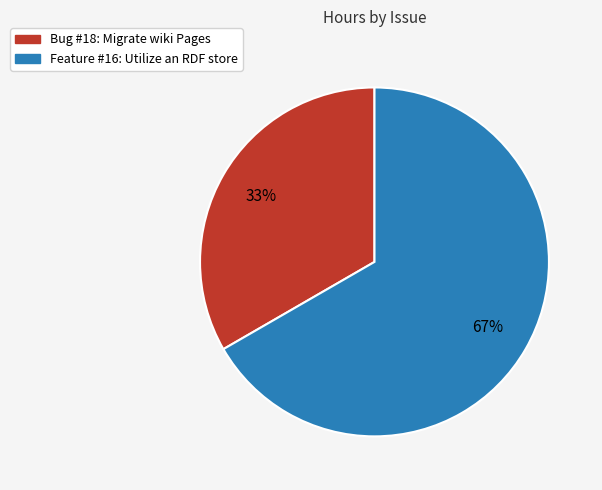

Approximately how many times larger is the value at Feature #16: Utilize an RDF store compared to Bug #18: Migrate wiki Pages?

2.0